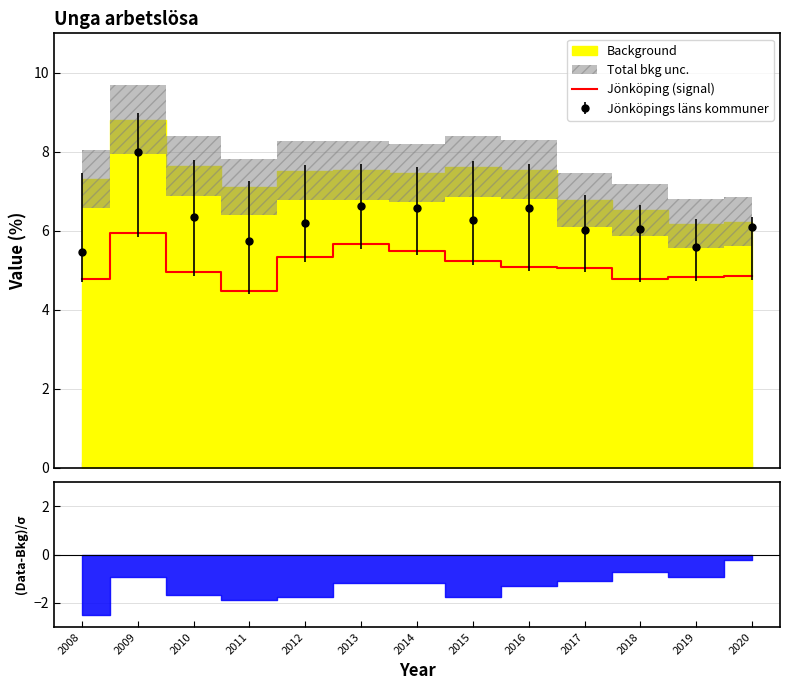

Reading left to right, list all the values displayed in this chart.

4.8	6.0	5.0	4.5	5.3	5.7	5.5	5.2	5.1	5.1	4.8	4.8	4.9